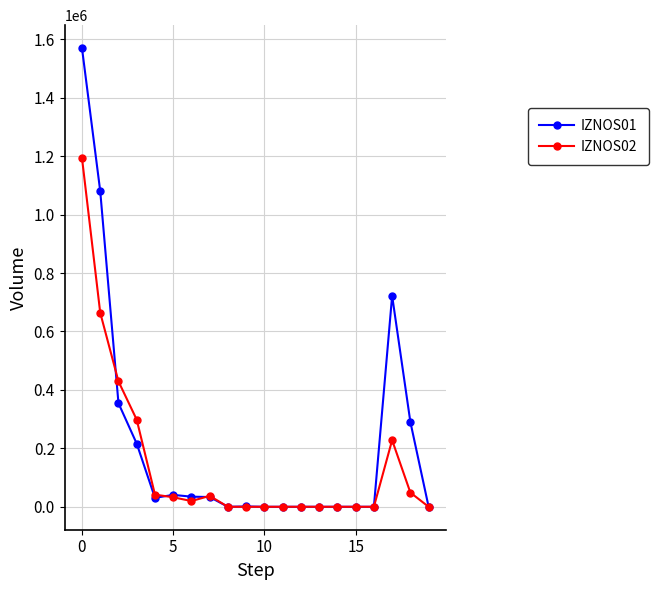

True or false: IZNOS01 has more than 0 points higher than both neighbors.

True